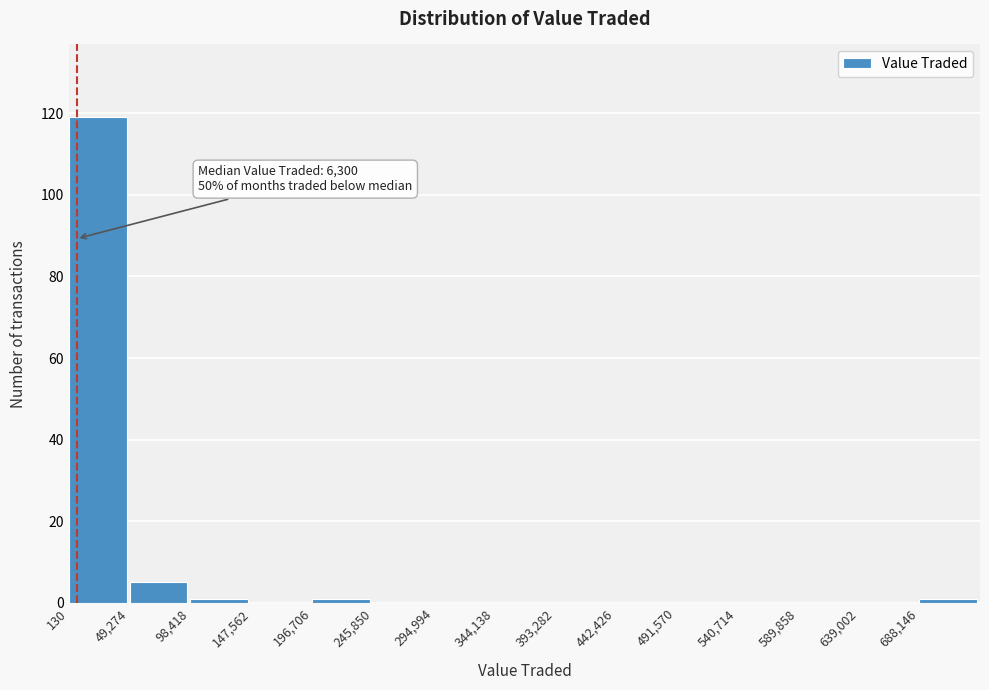

Over which range of the x-axis is the bar tallest?

0 to 50000